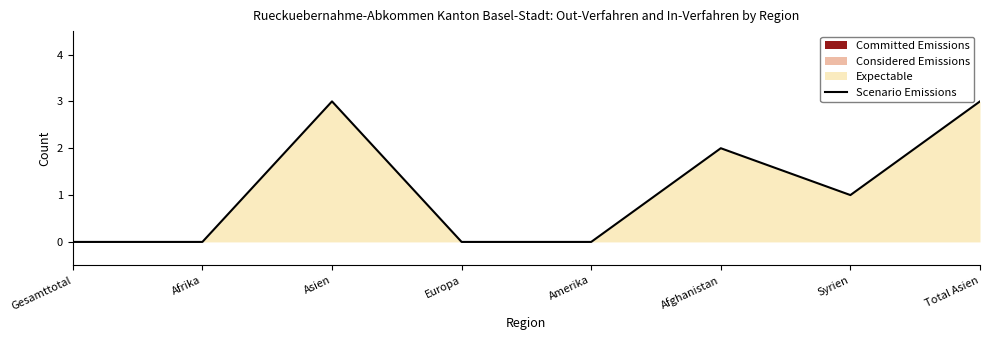

What position from the right is Amerika?

4